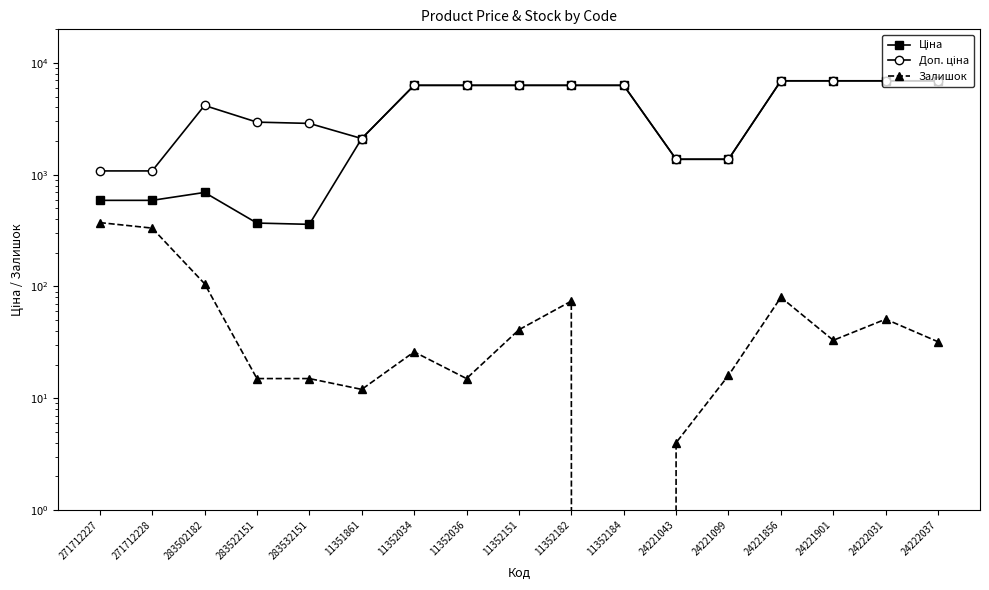

How many values in the Ціна series exceed 6308?

9